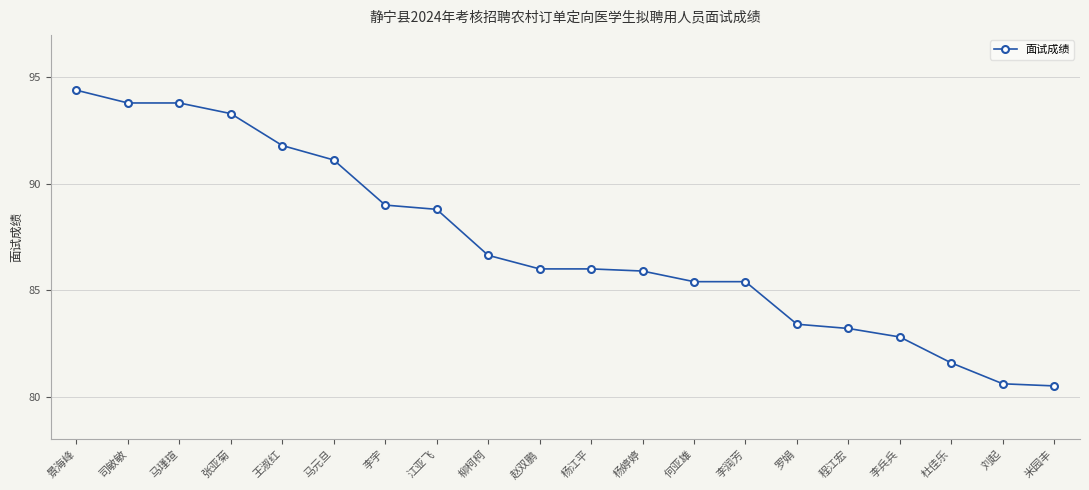

The chart shows a value of 114.8 at 杨江平. True or false?

False